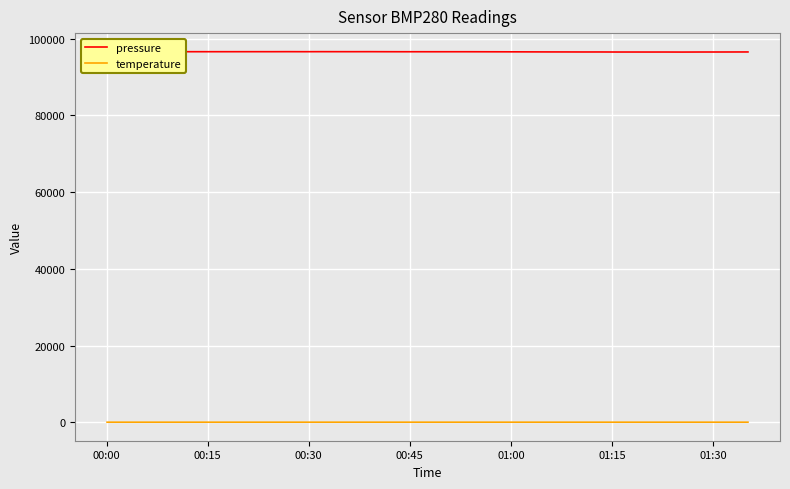

What is the average value of the temperature series?

13.5